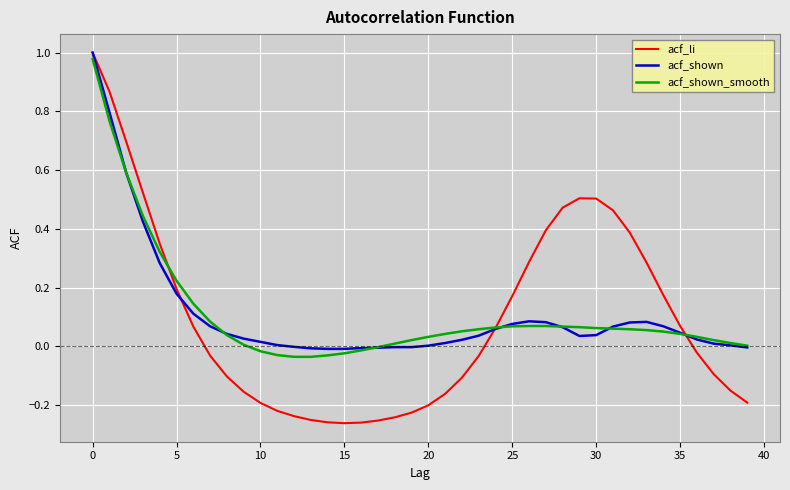

True or false: acf_shown and acf_li intersect in this chart.

True